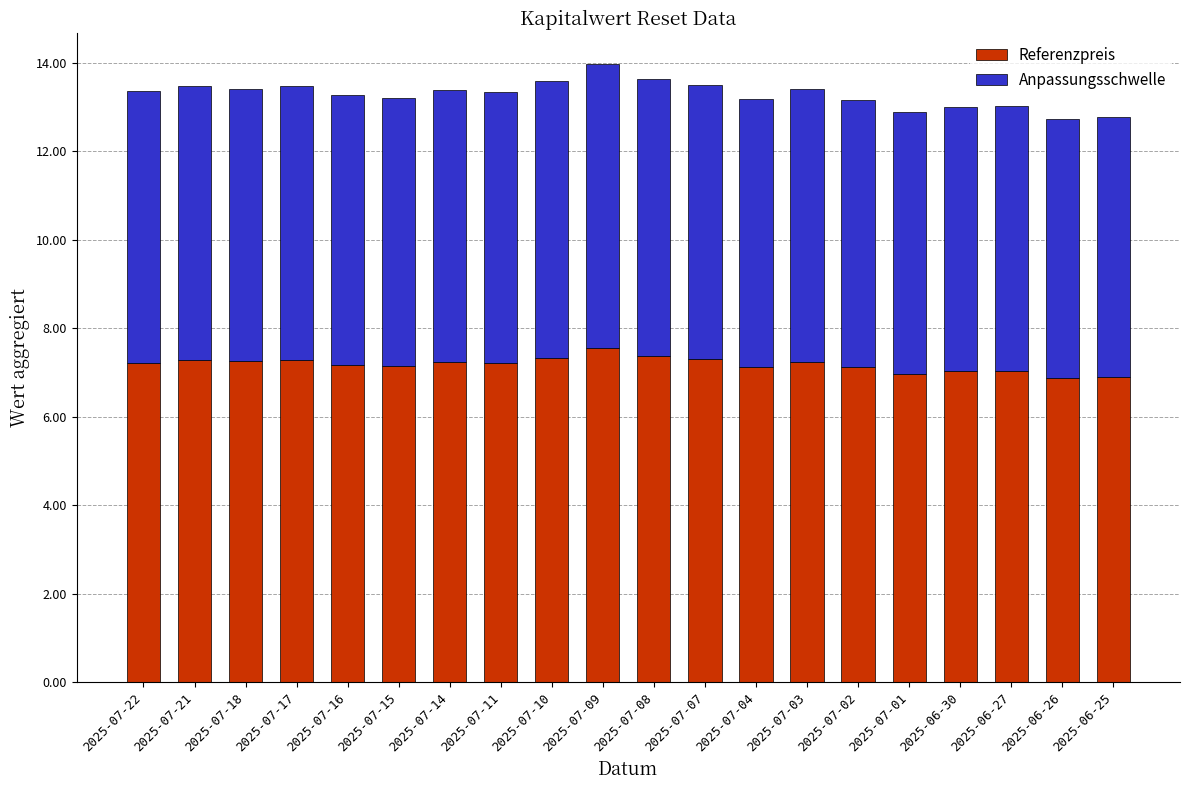

What is the lowest value of the Referenzpreis series?

6.9